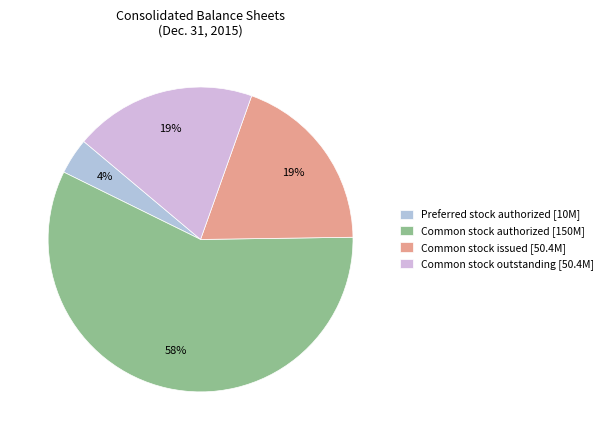

Which category accounts for the majority?

Common stock authorized [150M]